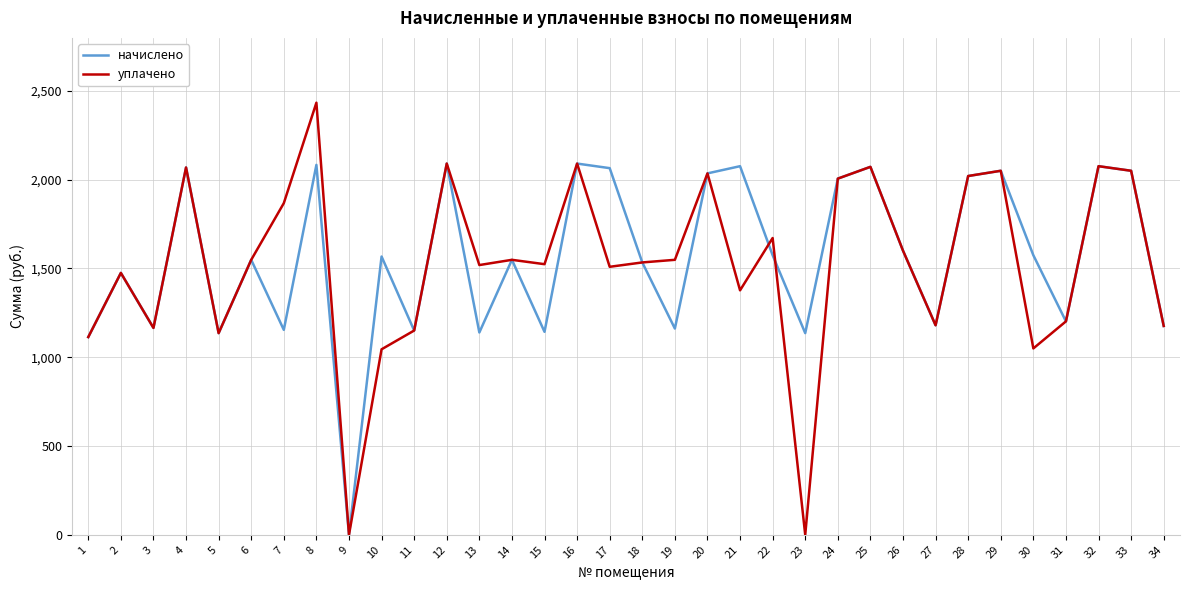

What is the maximum value shown in the chart?

2433.3